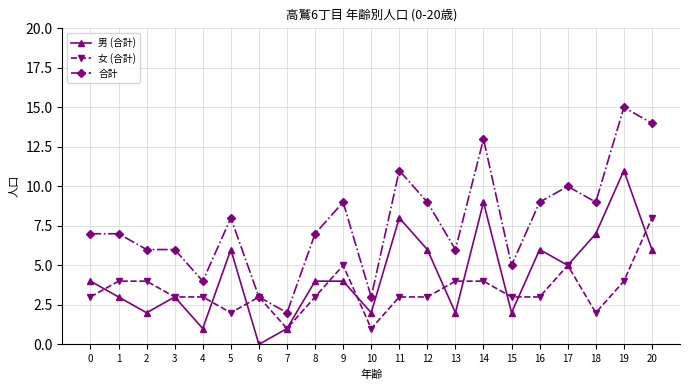

True or false: 女 (合計) has more than 0 points higher than both neighbors.

True